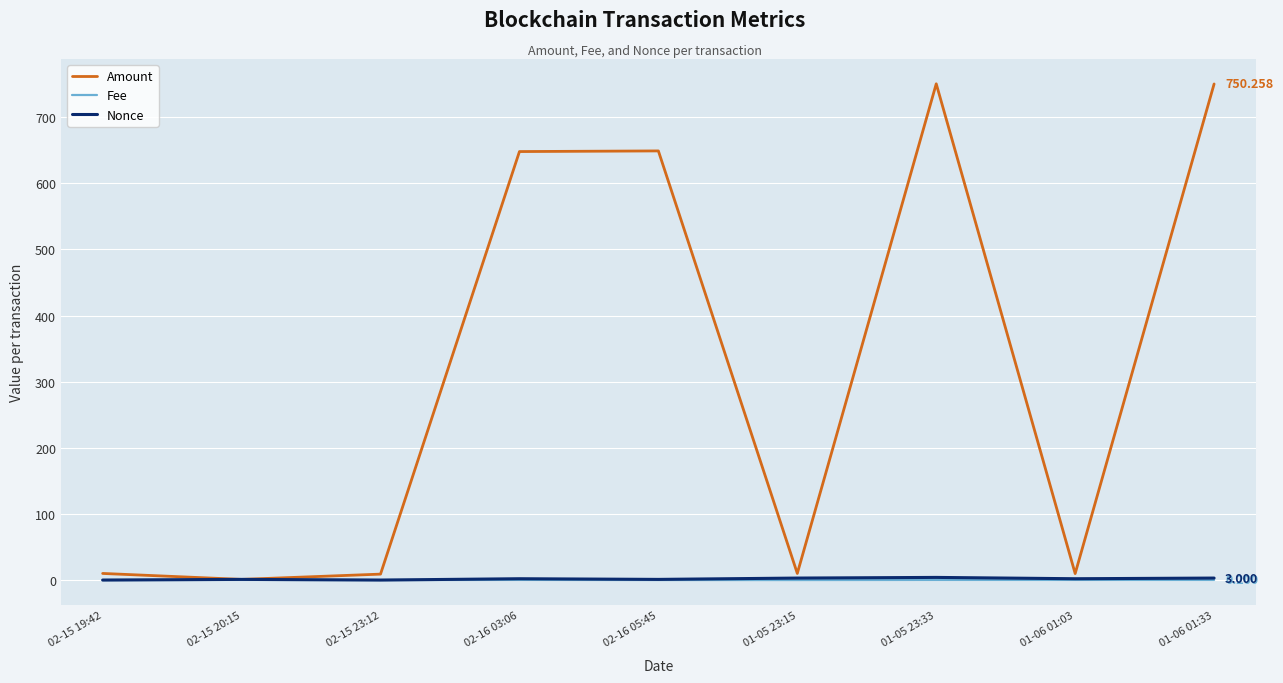

Which series has the widest spread of values?

Amount